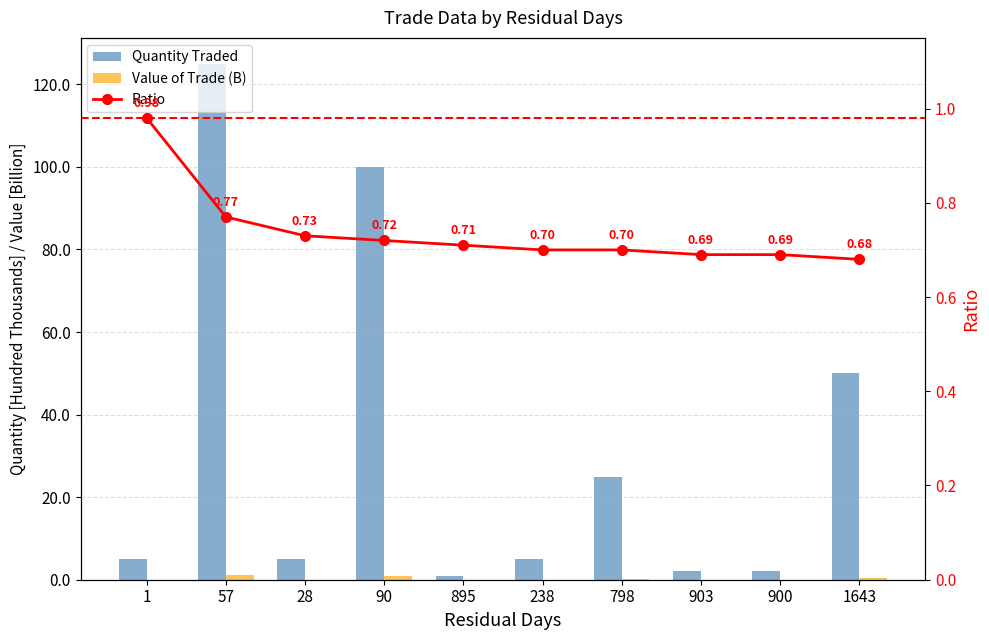

The Ratio series shows 0.7 at 90. True or false?

True